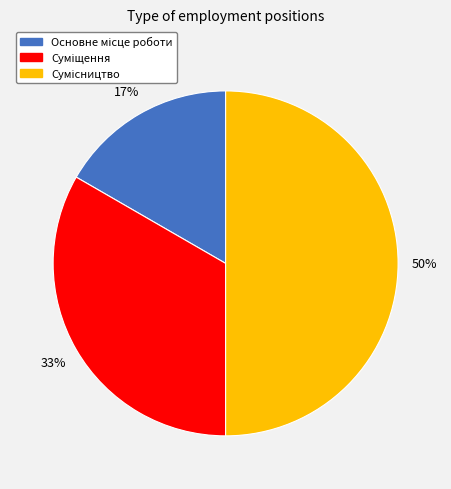

To the nearest percent, what is the average slice percentage?

33%